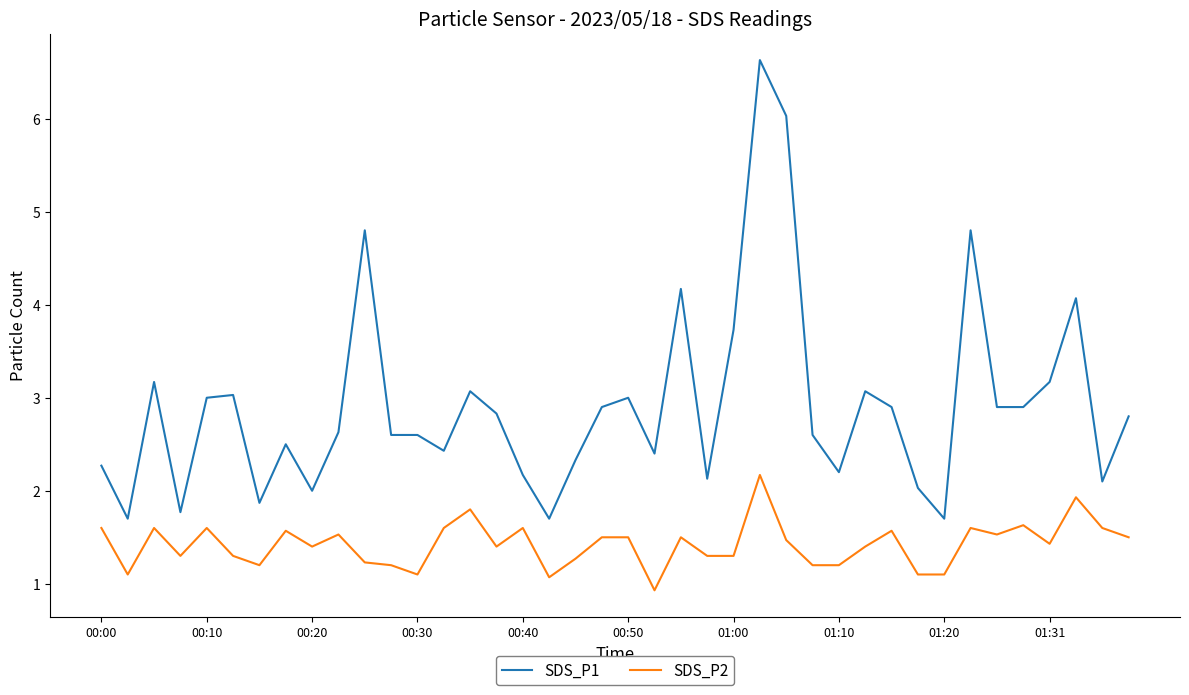

Which series has the largest total across all categories?

SDS_P1